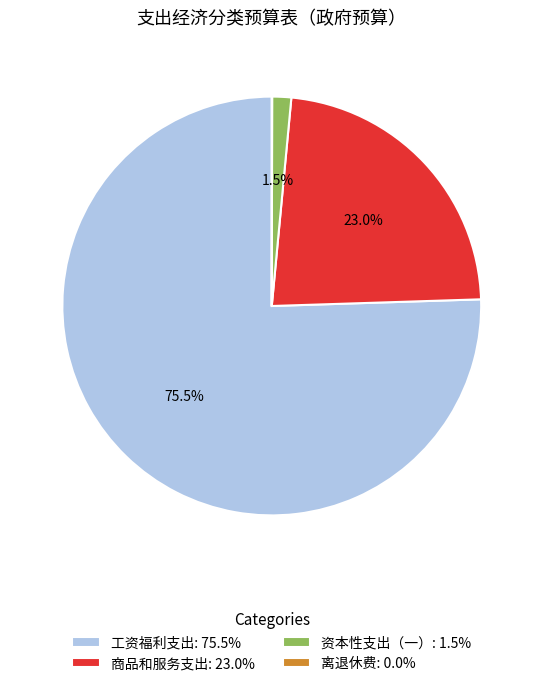

What is the largest slice in the pie chart?

工资福利支出